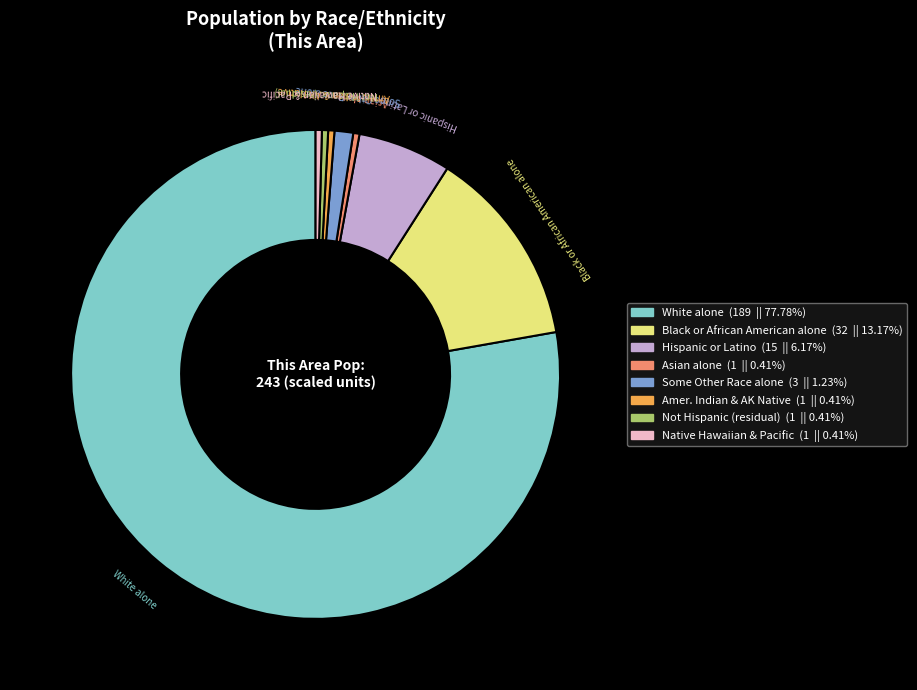

How many slices are in this pie chart?

8